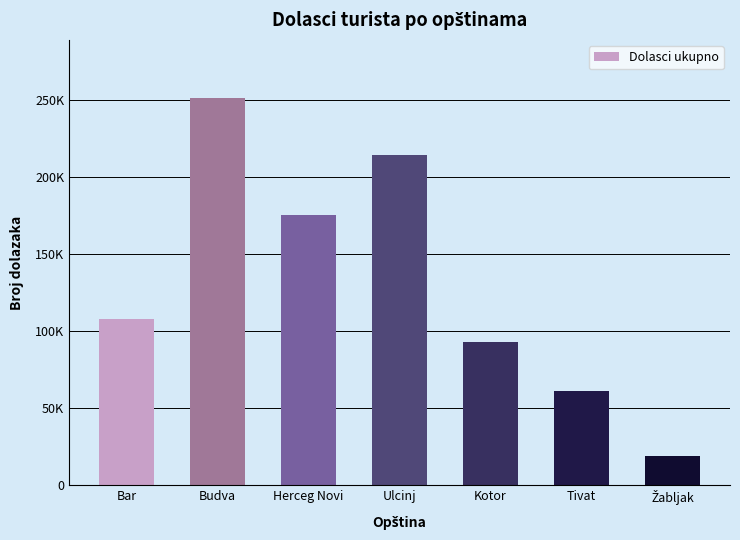

Reading right to left, transcribe all the data shown in this chart.

Žabljak=18850	Tivat=60793	Kotor=93200	Ulcinj=214190	Herceg Novi=175377	Budva=251476	Bar=108045